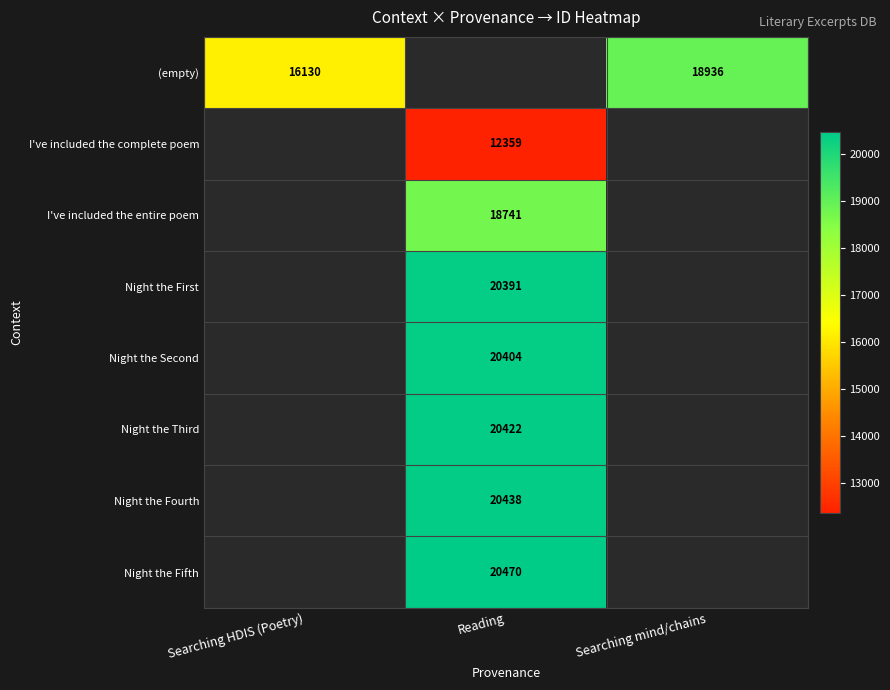

At which category does the chart reach its peak across all series?

Reading